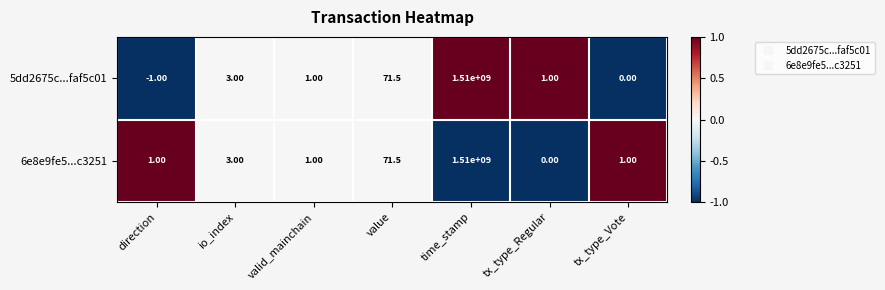

Rank the series at tx_type_Regular from highest to lowest value.

5dd2675c...faf5c01, 6e8e9fe5...c3251